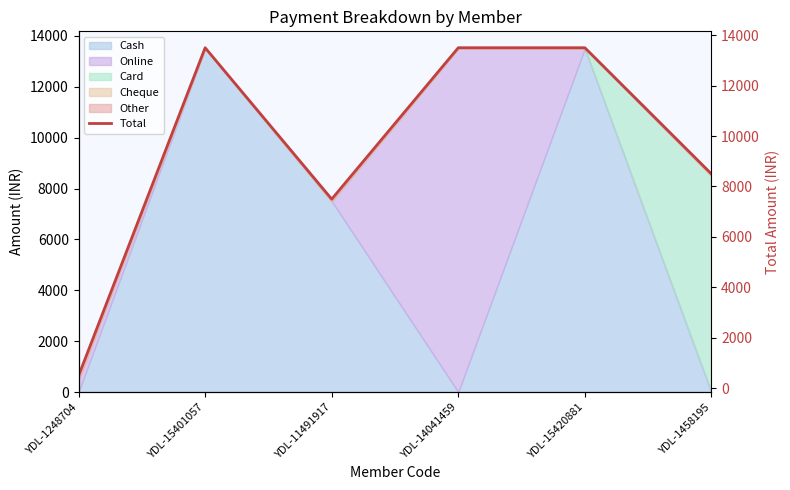

Where is the data nearest to the value 7000?

YDL-11491917